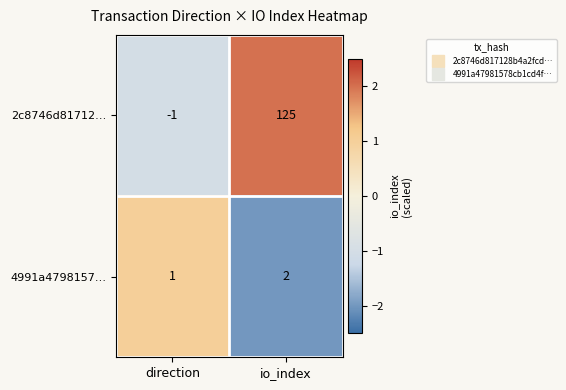

The value of 2c8746d81712… at direction is -1. True or false?

True